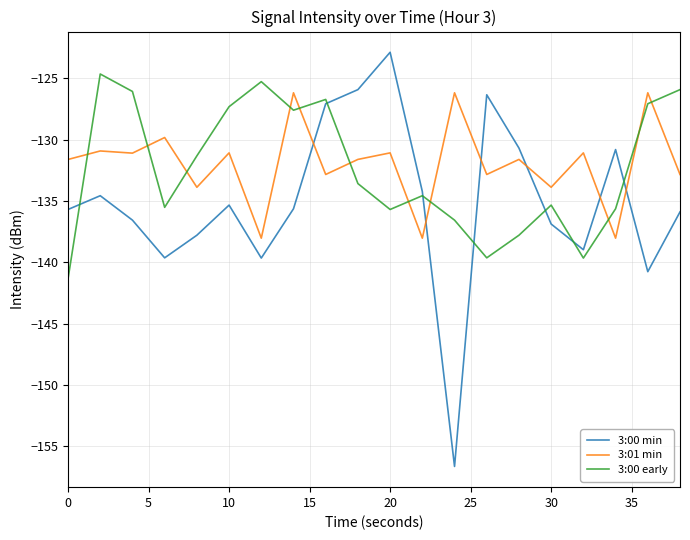

List the series in order of their peak value, highest first.

3:00 min, 3:00 early, 3:01 min